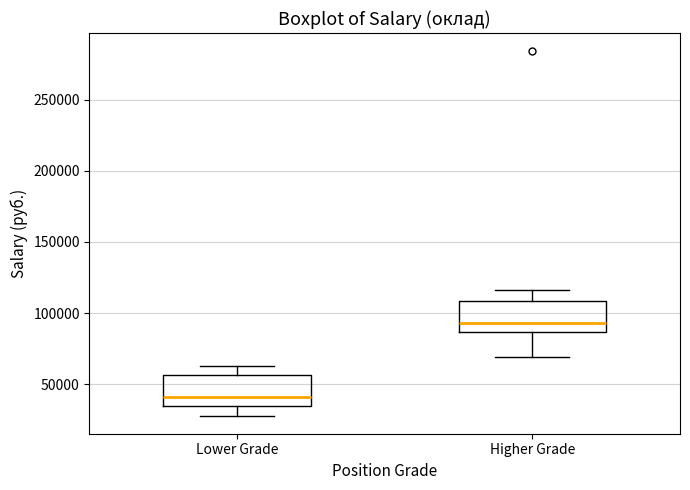

Reading left to right, read every box against the y-axis: the position of its median line, the range the box covers, and the ends of its whiskers. The values are not printed on the chart, so give them approximately, as read against the axis.

Lower Grade: median 40000, box 35000 to 55000, whiskers 30000 to 65000
Higher Grade: median 95000, box 85000 to 110000, whiskers 70000 to 115000